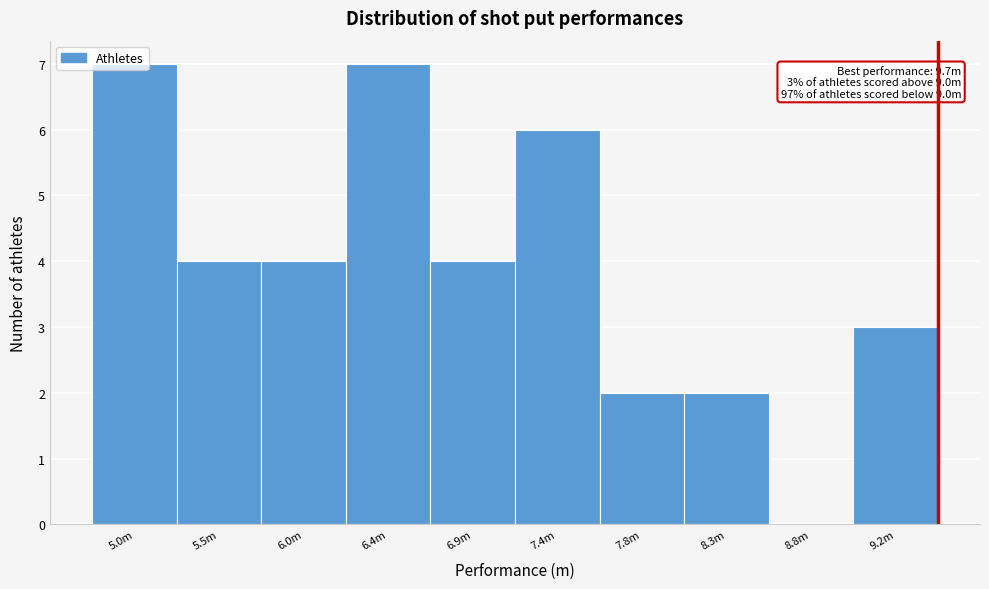

Which has a higher value, 6.4m or 6.0m?

6.4m